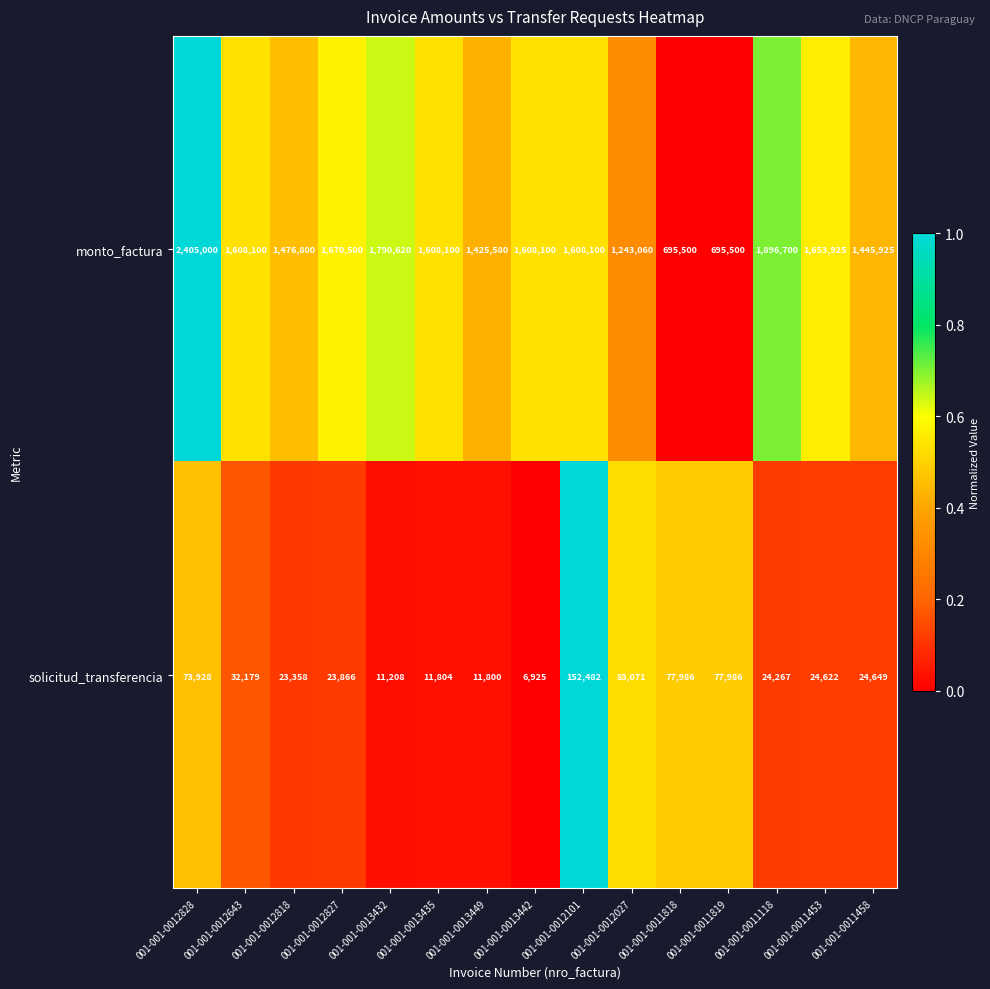

What is the difference between the second highest and second lowest values in the monto_factura series?

1201200